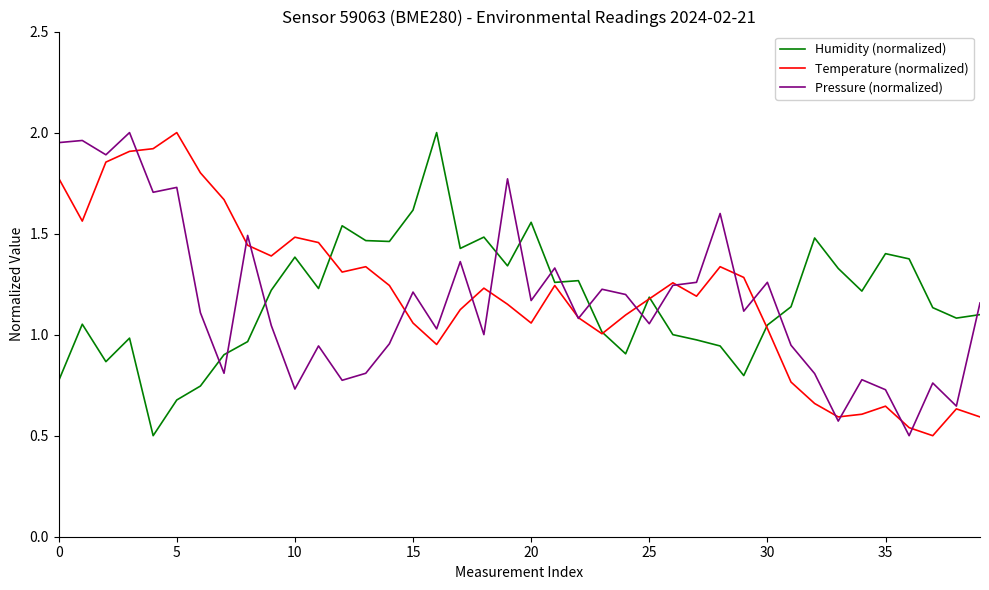

After their last crossing, which series has the higher values: Pressure (normalized) or Humidity (normalized)?

Pressure (normalized)